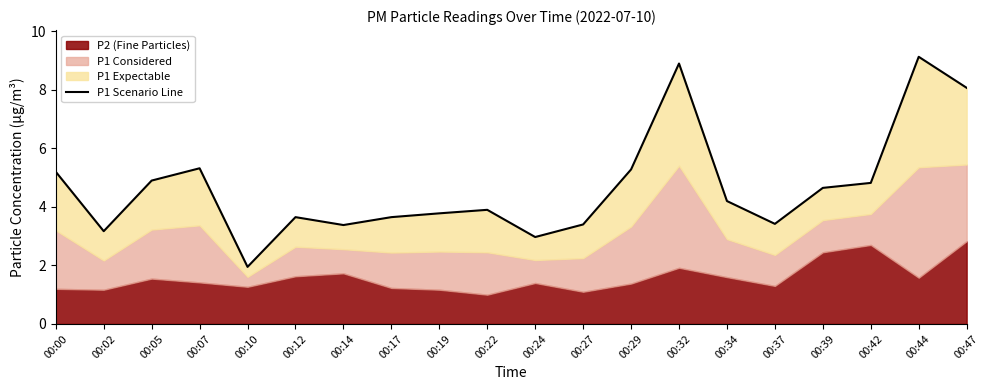

Where is the first local minimum?

00:02